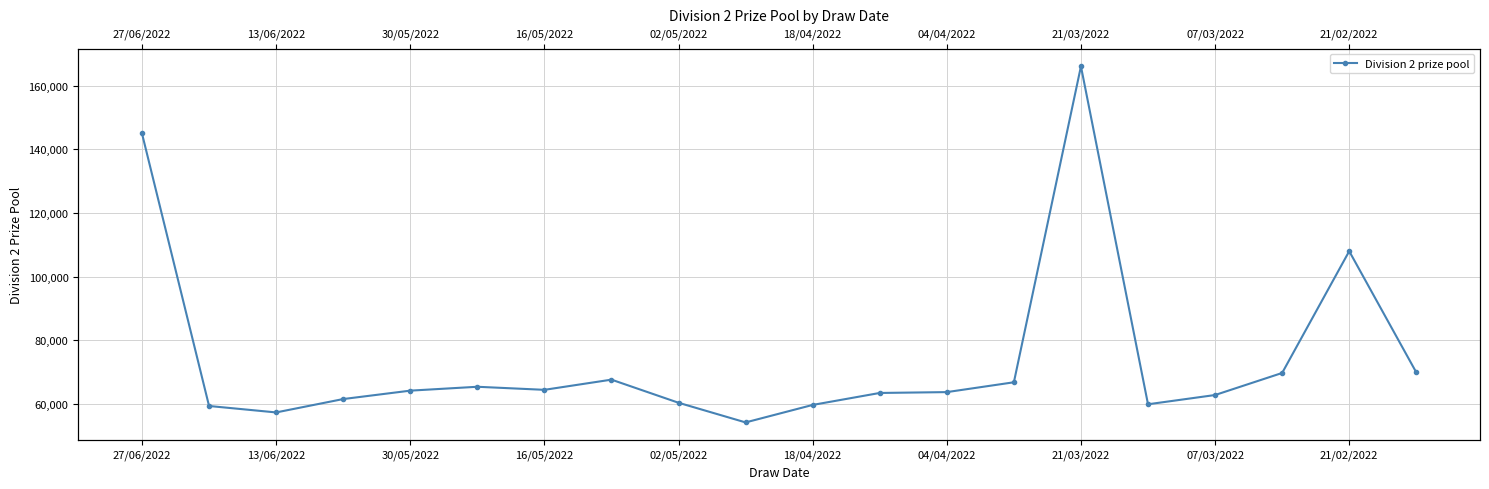

What is the sum of all values?

1488907.0